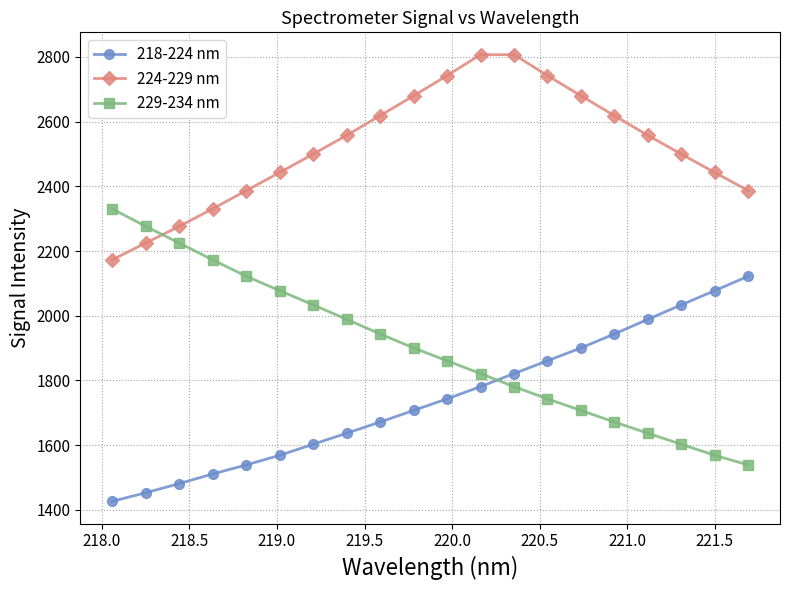

Which series has the largest total across all categories?

224-229 nm